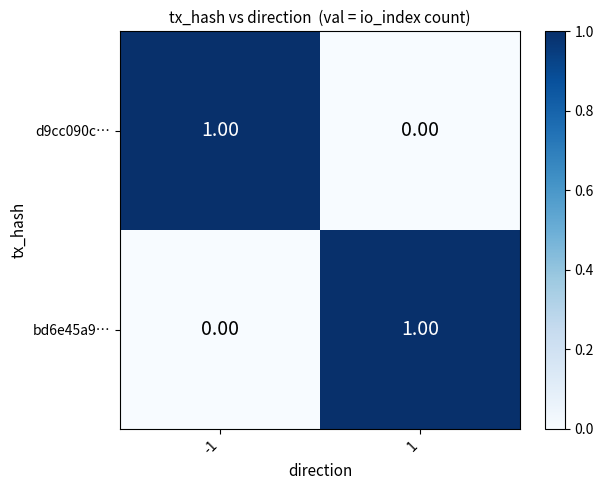

Rank the series at -1 from highest to lowest value.

d9cc090c…, bd6e45a9…